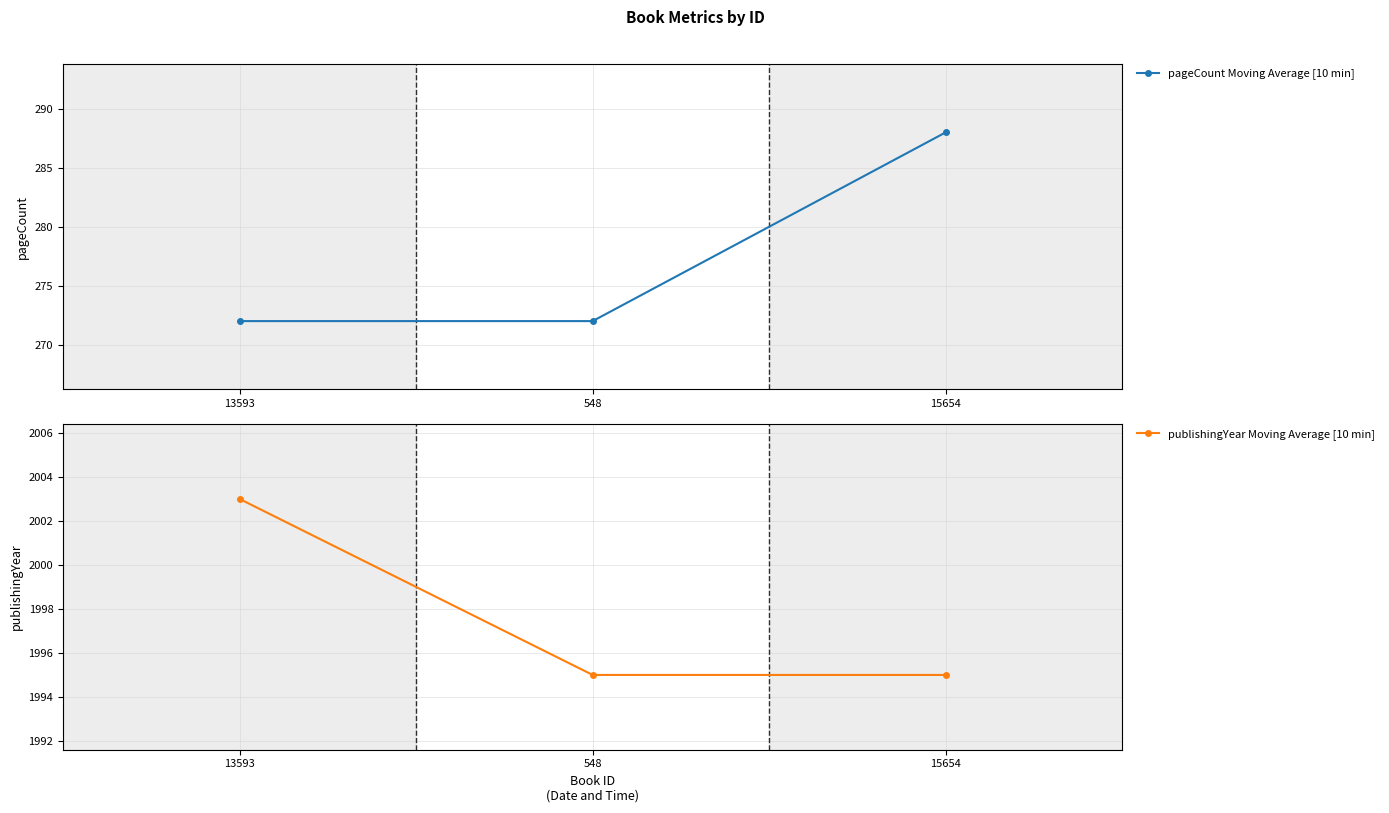

Does the chart have visible grid lines?

Yes